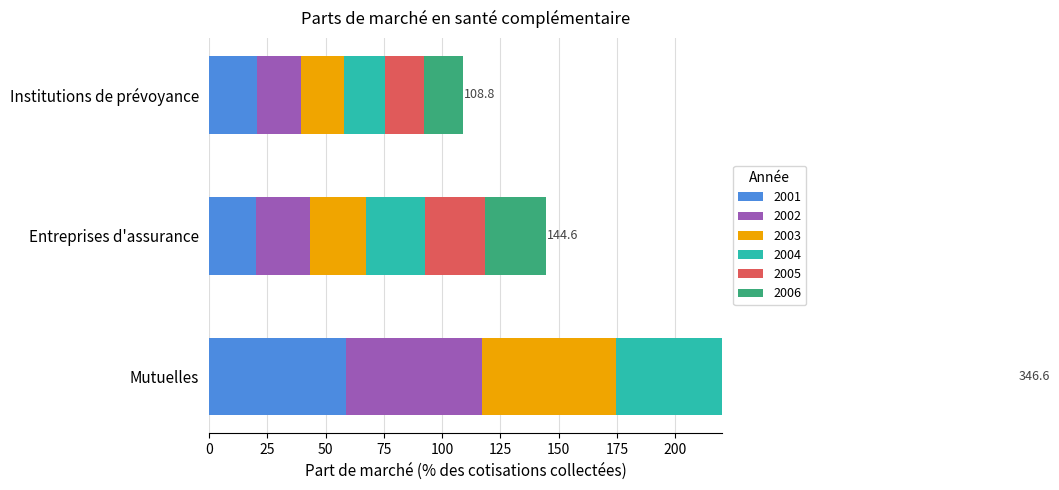

Which series has the widest spread of values?

2006